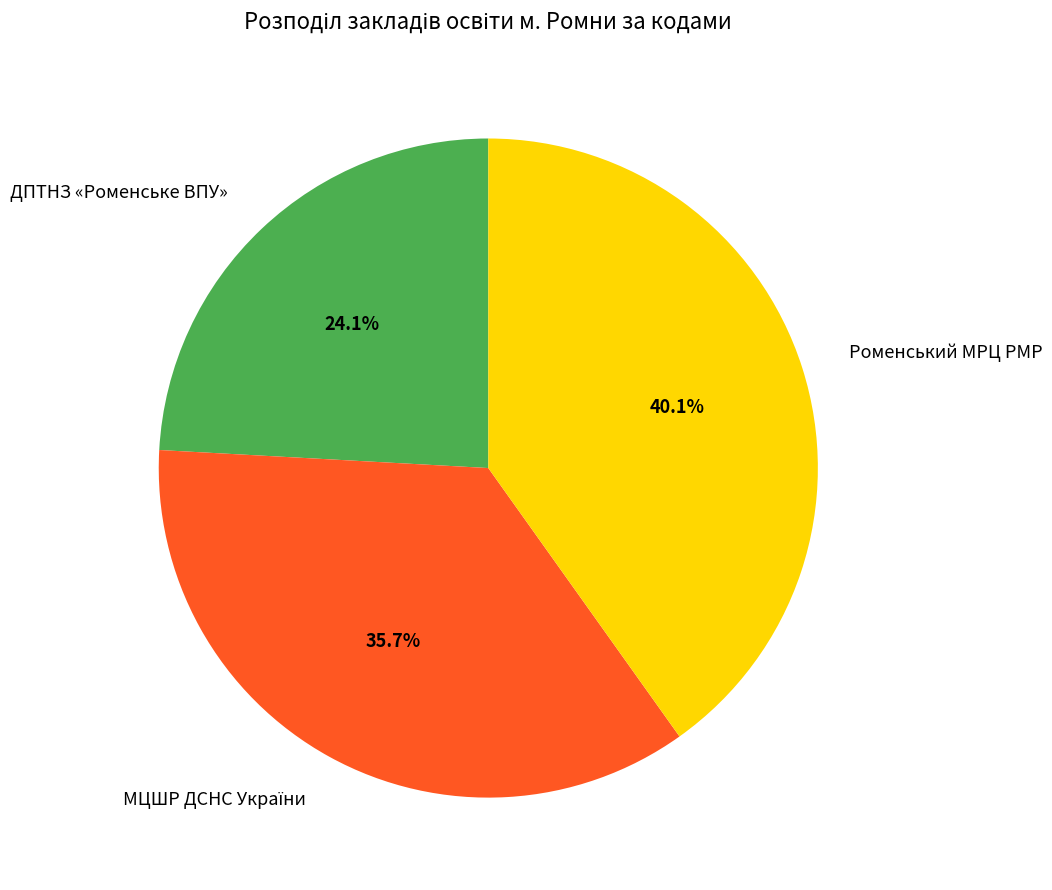

What percentage is NOT represented by Роменський МРЦ РМР?

59.9%